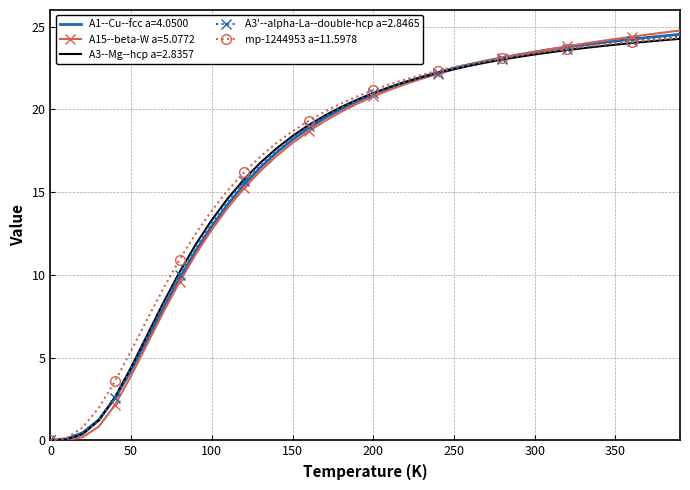

What is the greatest value displayed?

24.8